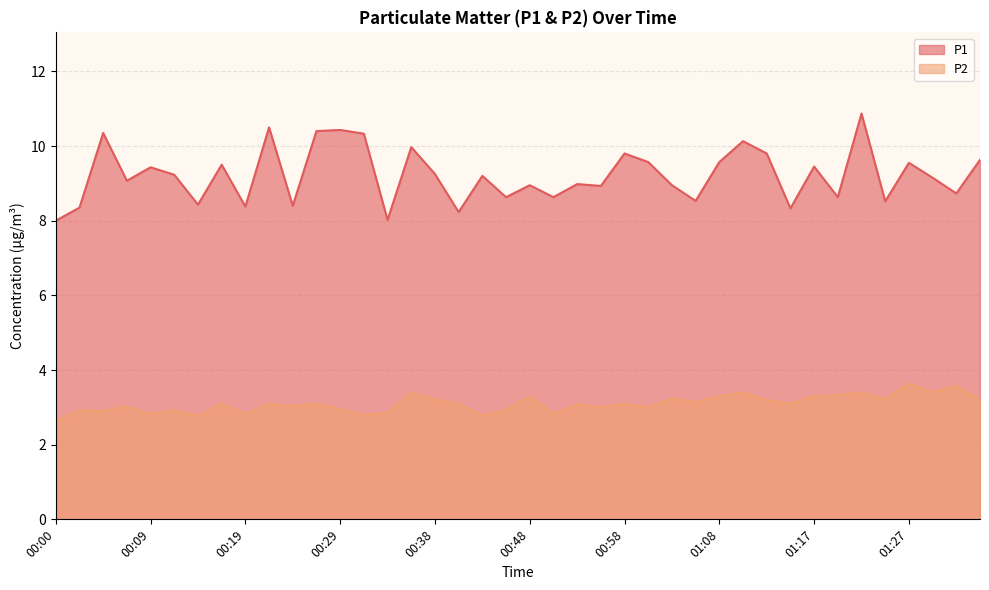

What is the difference between the maximum and minimum values in the P2 series?

1.0